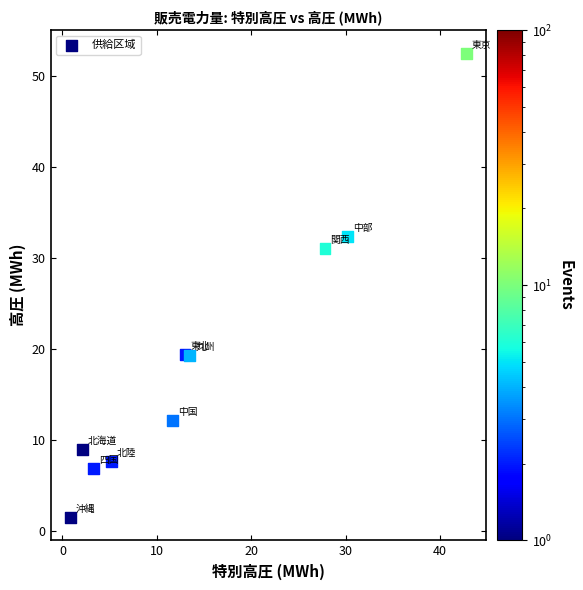

What is the average X value?

15.0